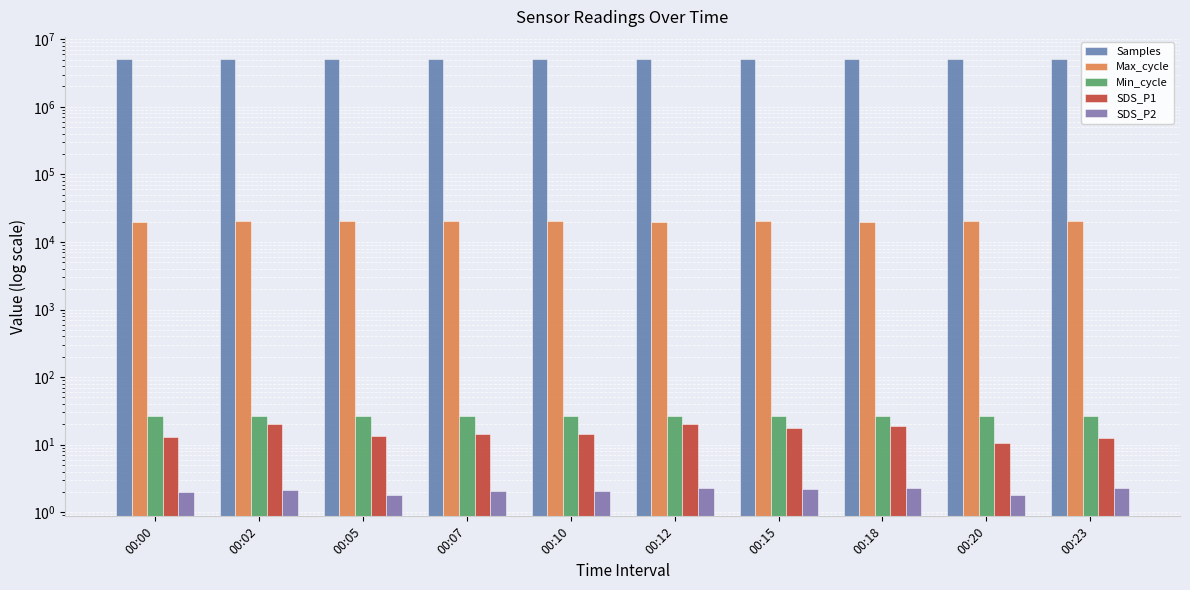

What is the average value of the Max_cycle series?

20130.5